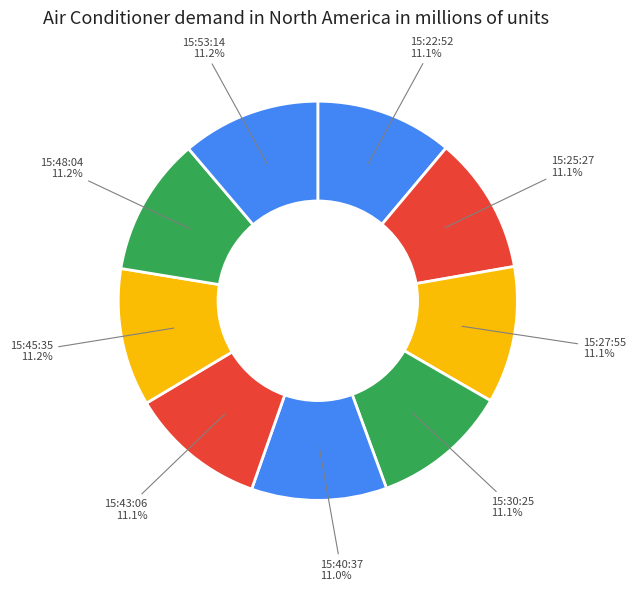

Is there a majority slice in this chart?

No